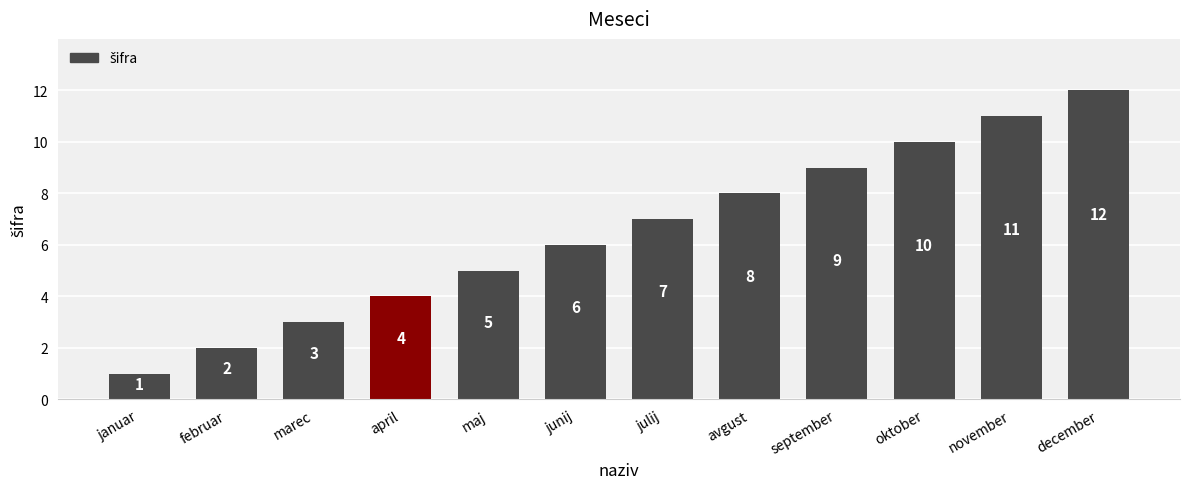

Are the bars horizontal?

No